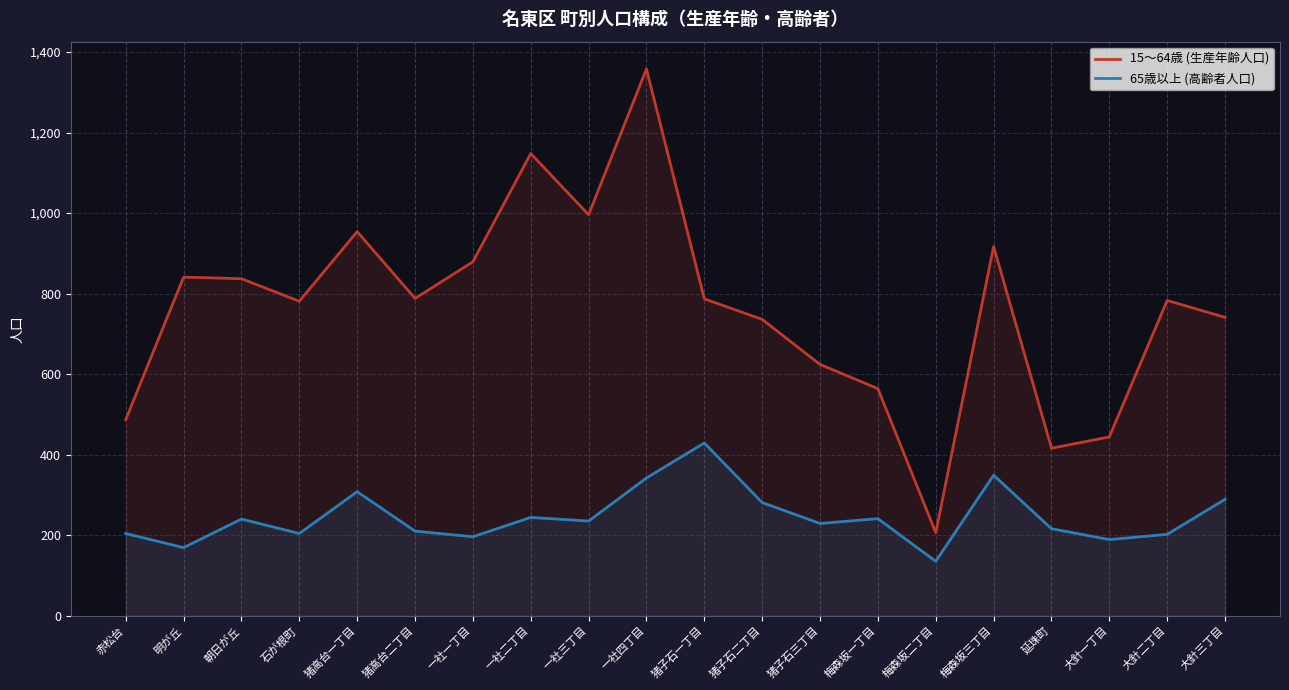

Which series has the widest spread of values?

15〜64歳 (生産年齢人口)